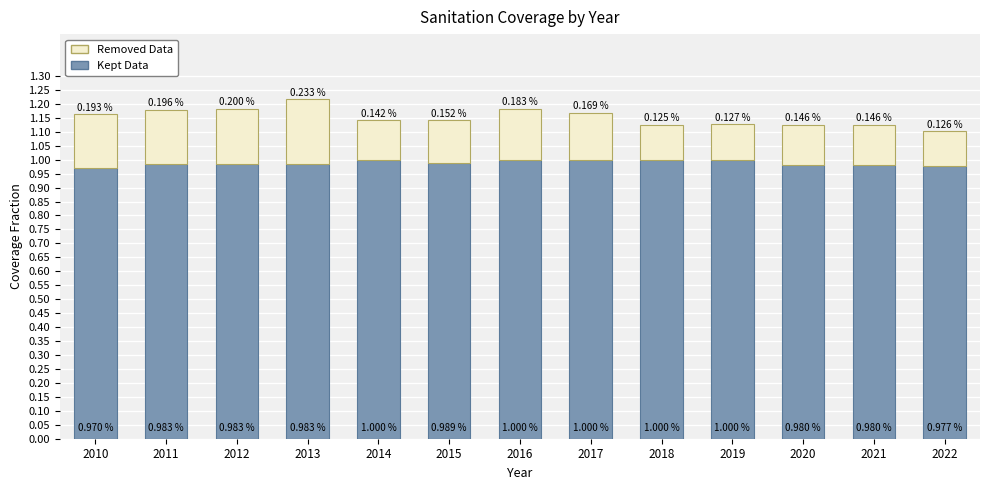

At which category is the sum across all series the highest?

2013